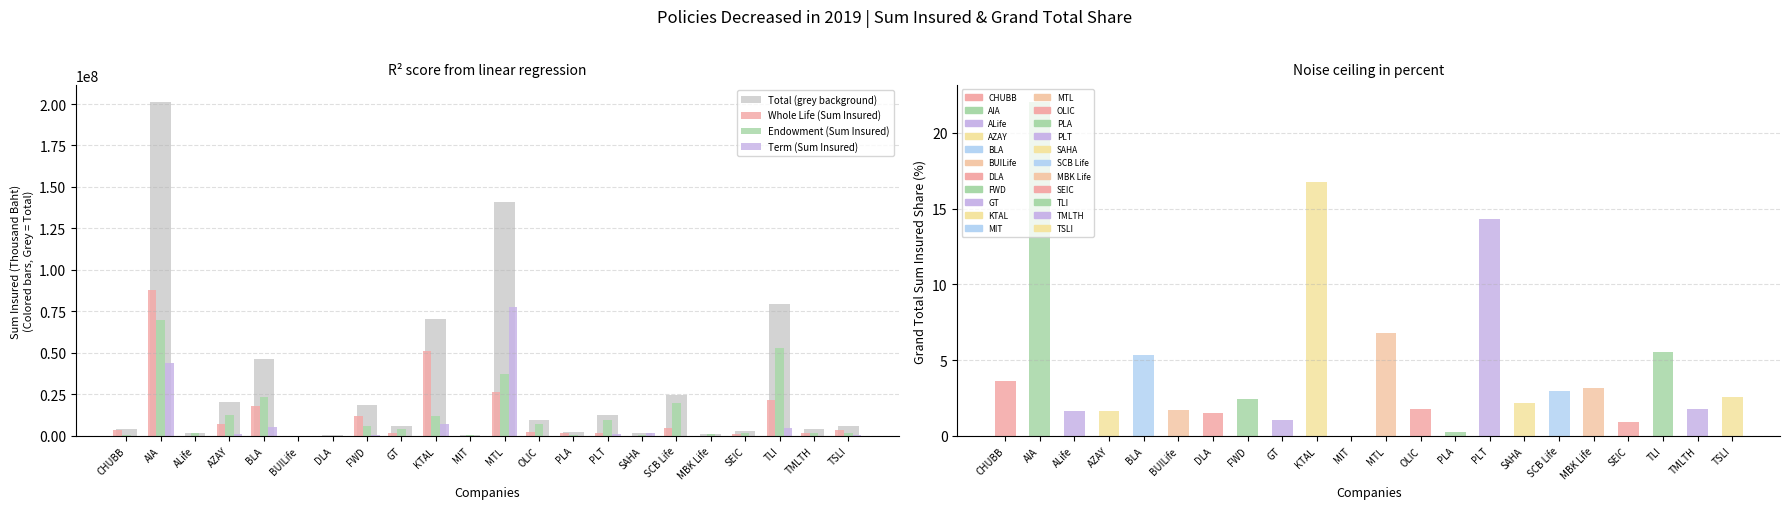

Reading left to right, what are all the values shown in this chart?

Total (grey background): 4159713.2	201319152.7	1789508.1	20596752.0	46494443.0	9454.6	284491.6	18629880.8	6019689.8	70240961.2	496675.0	141141140.7	9752214.5	2473253.8	12484457.8	2029317.0	24583624.4	1119936.8	2918473.4	79315471.7	3918489.2	5742747.0
Whole Life (Sum Insured): 3314239.4	87641165.5	7275.0	6956210.0	17905006.0	54.6	204822.4	11912531.2	1701469.2	51172586.8	73261.0	26531562.0	2440645.8	1732945.4	1699136.7	46900.0	4642763.6	84337.8	1231584.4	21577801.6	1979992.2	3702267.0
Endowment (Sum Insured): 741122.4	69787879.3	1681233.1	12542074.0	23348813.0	9400.0	58627.4	6210550.6	4313520.6	12125602.7	302264.0	37201080.6	7222392.2	654236.4	9797054.1	241474.0	19855423.7	1017611.6	1671288.4	52793543.1	1853711.8	1627692.0
Term (Sum Insured): 104351.5	43890108.0	101000.0	1098468.0	5240624.0	0.0	21041.8	506799.0	4700.0	6942771.7	121150.0	77408498.0	89176.5	86072.0	988267.0	1740943.0	85437.0	17987.5	15600.6	4944127.0	84785.3	412788.0